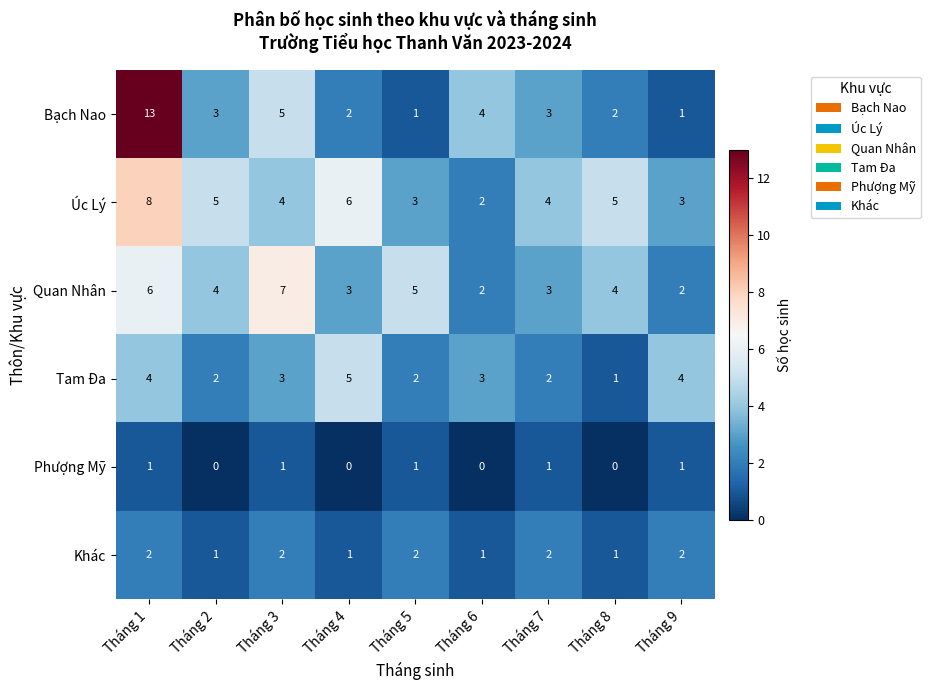

Rank the series at Tháng 4 from highest to lowest value.

Úc Lý, Tam Đa, Quan Nhân, Bạch Nao, Khác, Phượng Mỹ